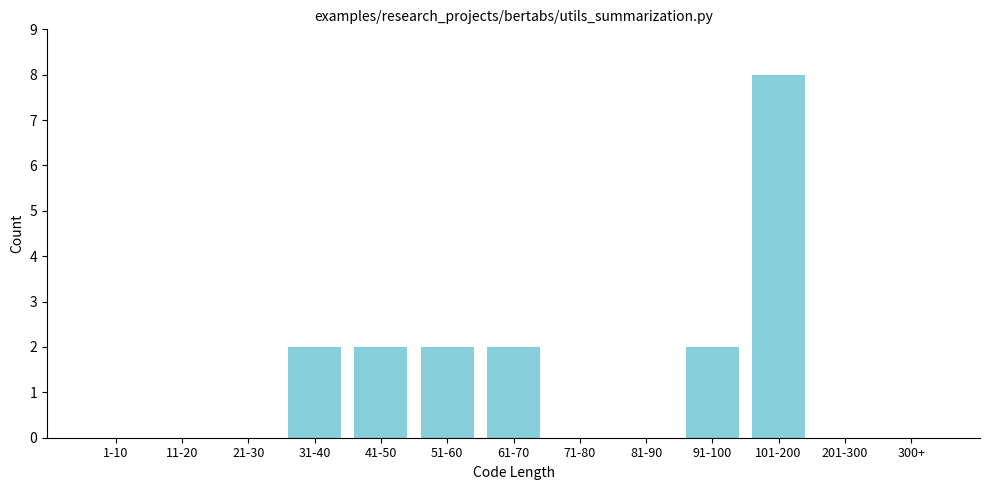

Reading left to right, extract all data points from this chart.

1-10=0	11-20=0	21-30=0	31-40=2	41-50=2	51-60=2	61-70=2	71-80=0	81-90=0	91-100=2	101-200=8	201-300=0	300+=0